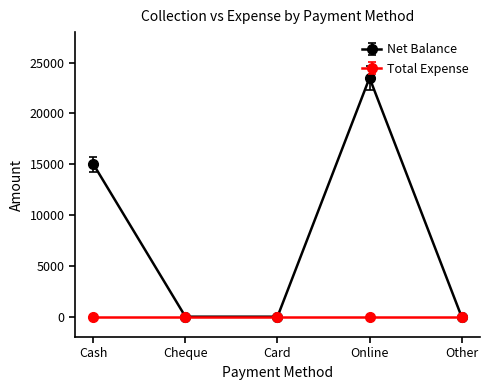

Count the number of categories in the chart.

5